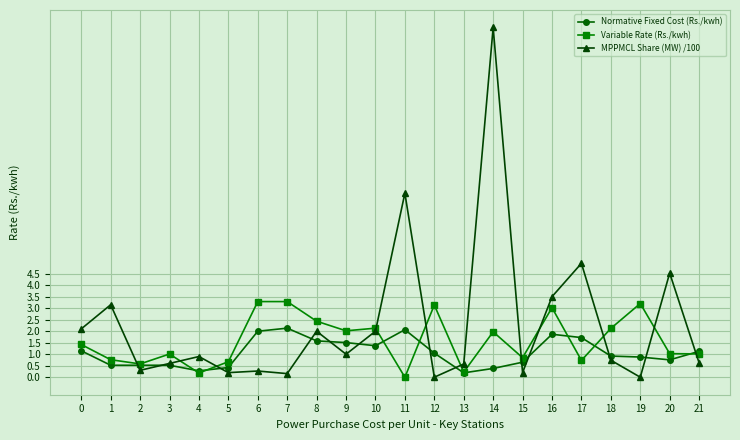

Which series has the largest total across all categories?

MPPMCL Share (MW) /100